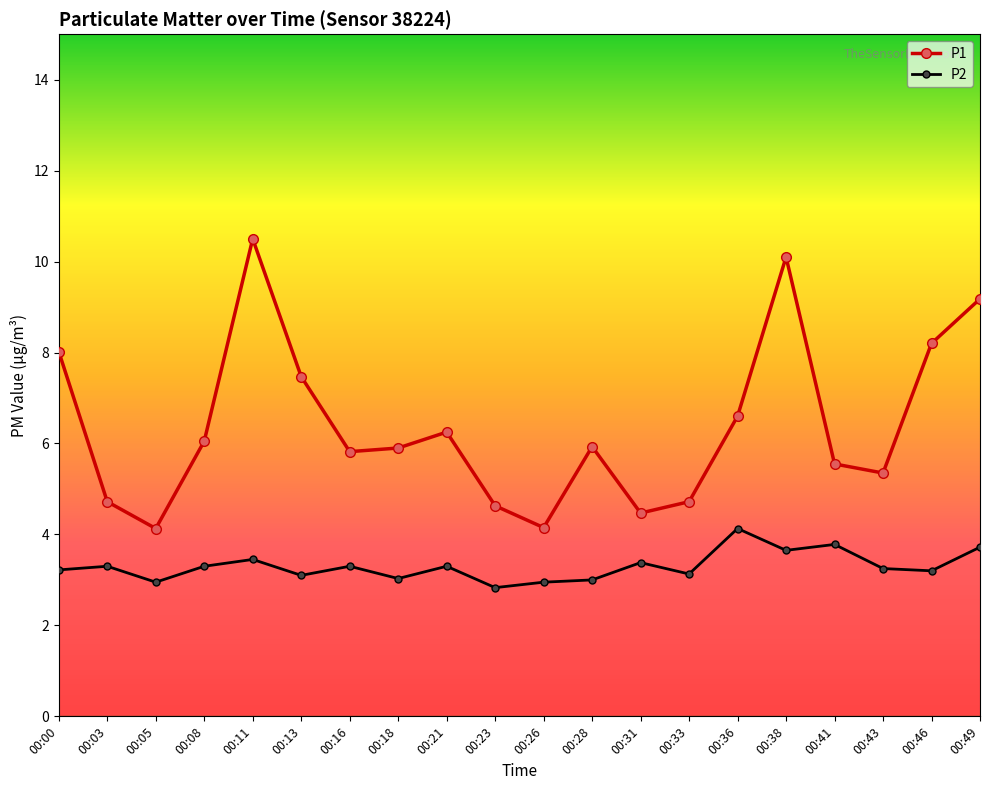

Rank the series by their average value, from lowest to highest.

P2, P1